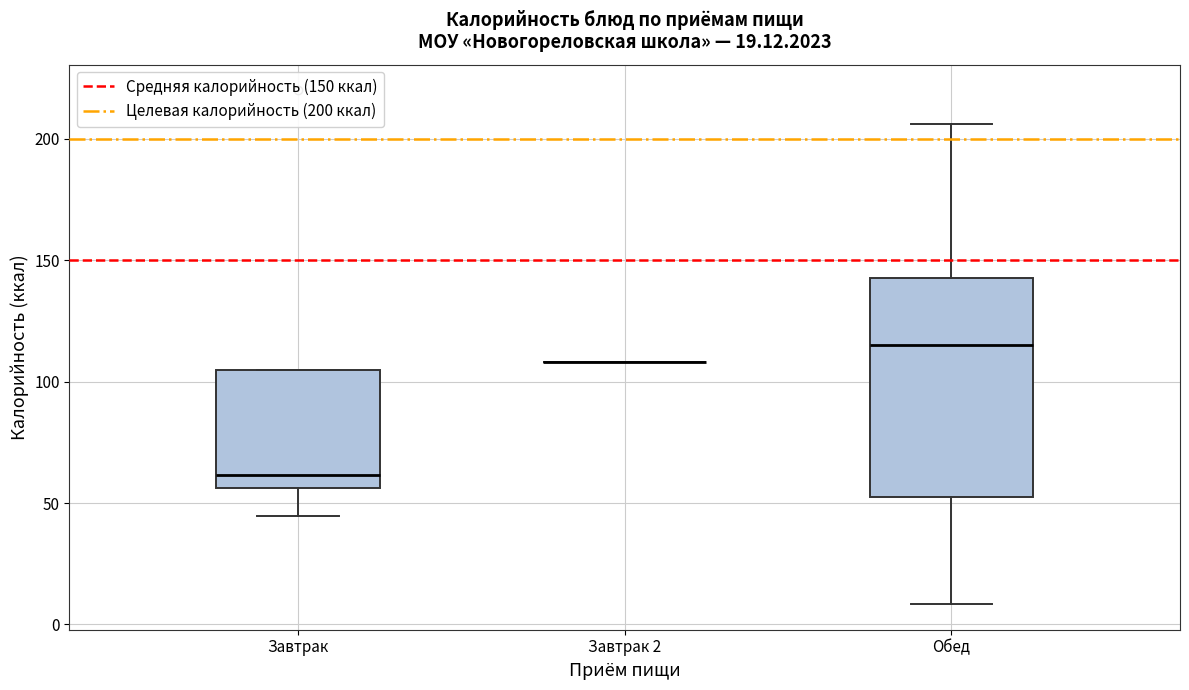

Reading left to right, read every box against the y-axis: the position of its median line, the range the box covers, and the ends of its whiskers. The values are not printed on the chart, so give them approximately, as read against the axis.

Завтрак: median 60, box 55 to 105, whiskers 45 to 105
Завтрак 2: box collapsed to a line at 110, whiskers 110 to 110
Обед: median 115, box 50 to 145, whiskers 10 to 205